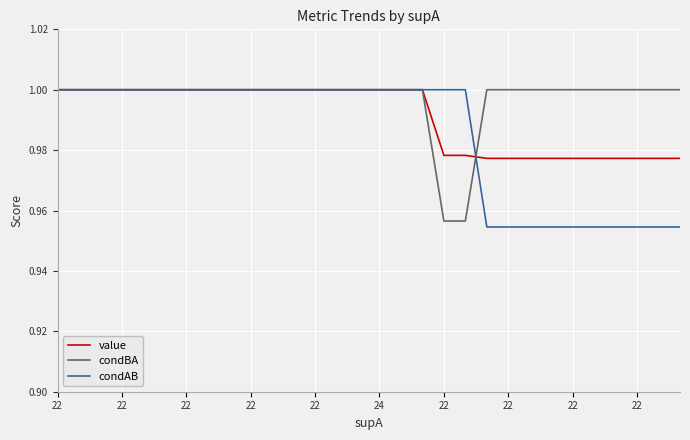

Which series has the widest spread of values?

condAB